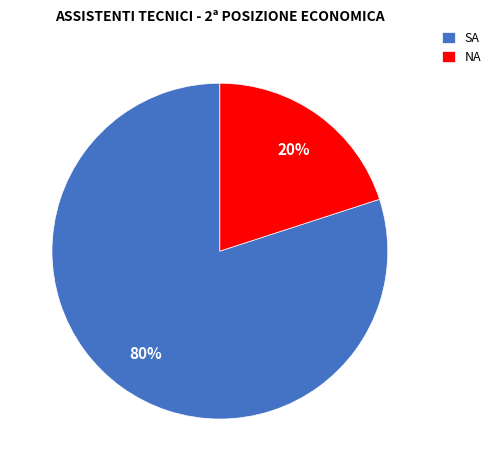

To the nearest percent, what portion does SA represent?

80%